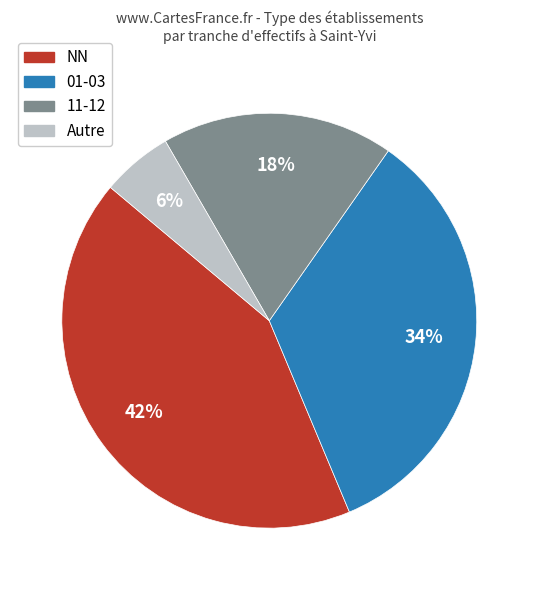

Does any single category account for the majority?

No